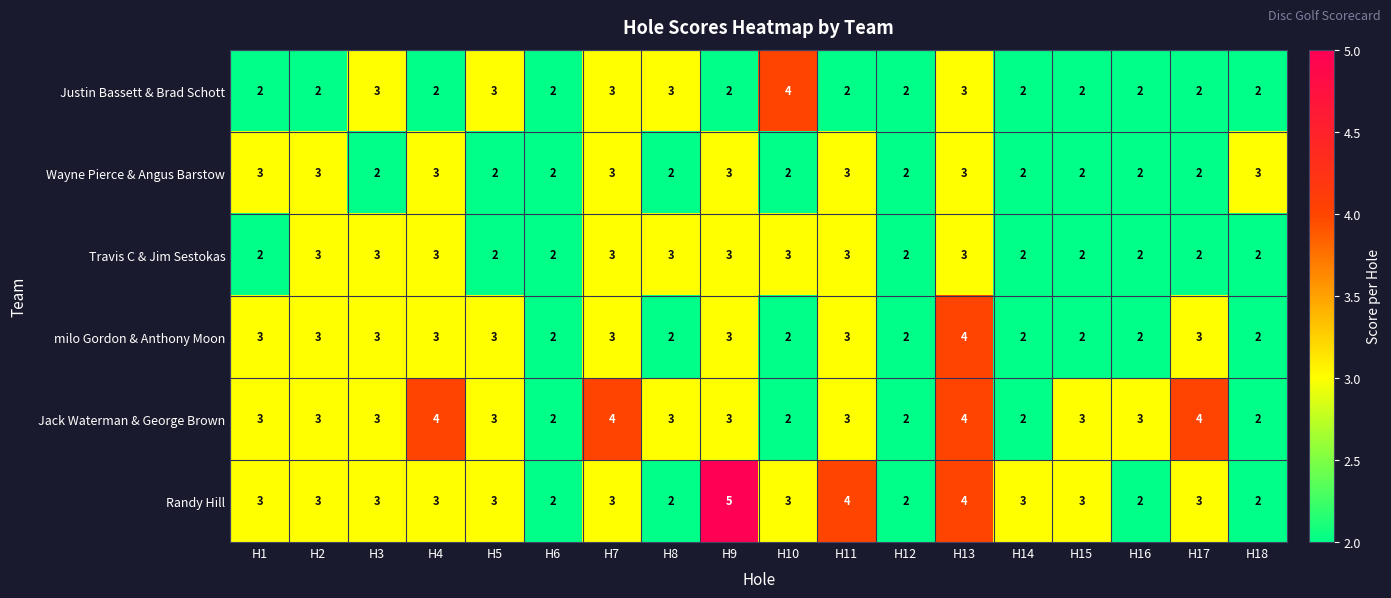

True or false: Justin Bassett & Brad Schott has a value of 0 at H2.

False